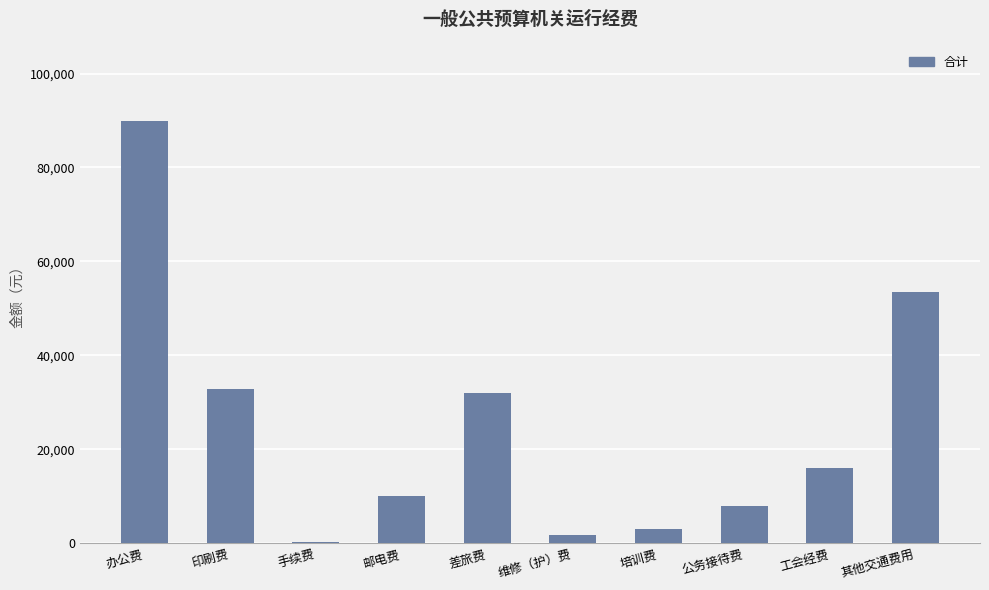

What is the sum of all values?

247400